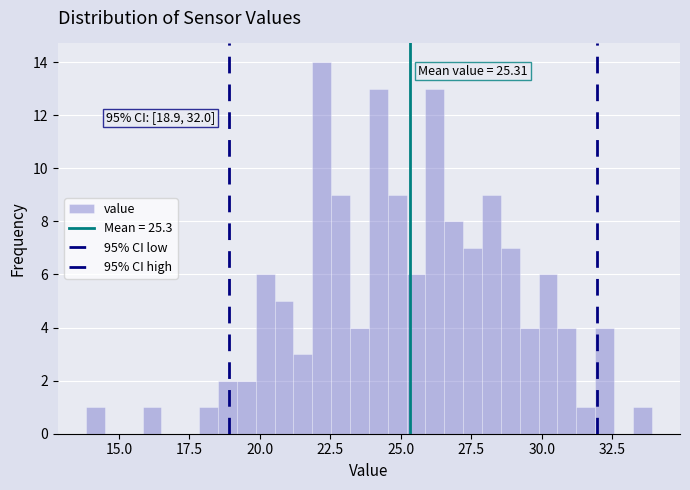

Read against the x-axis, roughly where is the centre of the tallest bar?

22.0